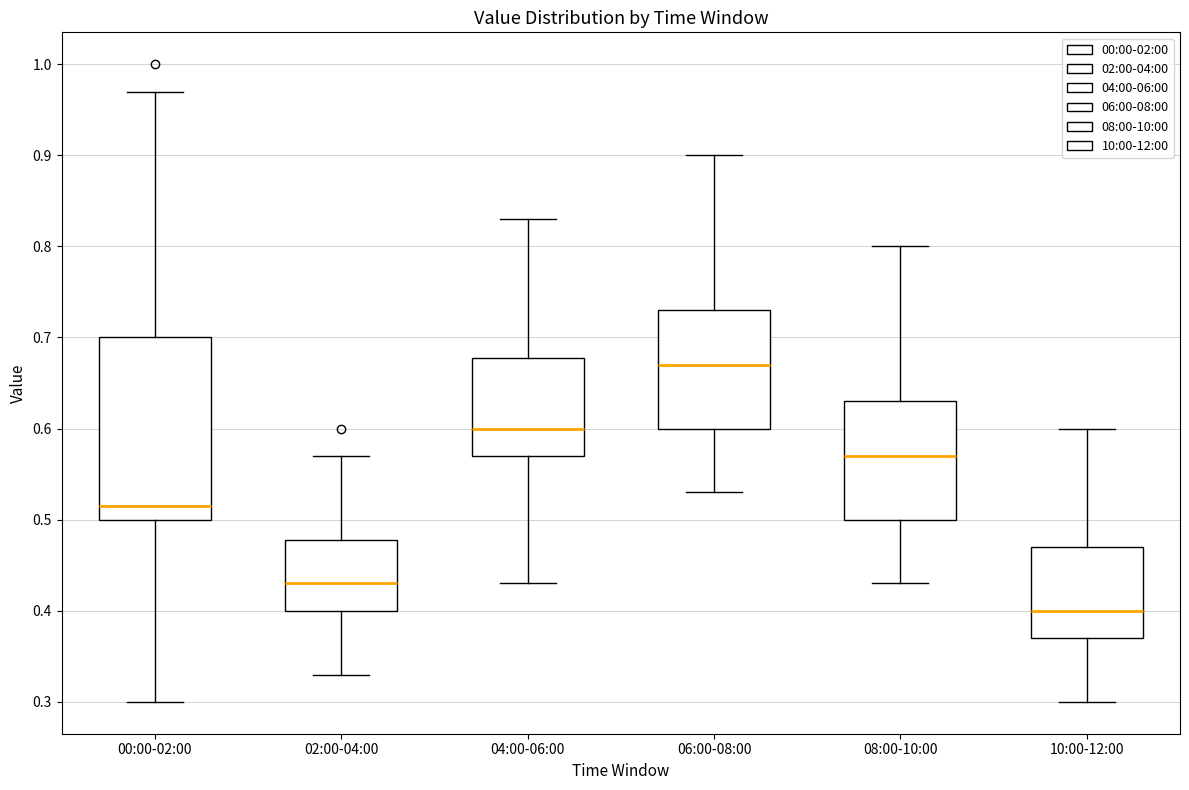

Which box is the tallest, from its lower edge to its upper edge?

00:00-02:00